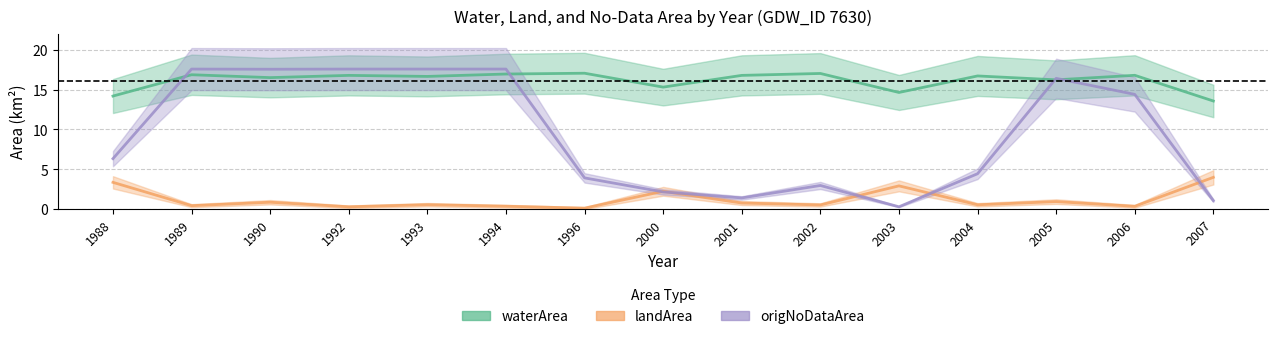

Reading left to right, what are all the values shown in this chart?

waterArea: 1988=14.2	1989=16.9	1990=16.5	1992=16.8	1993=16.6	1994=16.9	1996=17.0	2000=15.3	2001=16.8	2002=17.0	2003=14.6	2004=16.7	2005=16.2	2006=16.8	2007=13.6
landArea: 1988=3.4	1989=0.5	1990=0.9	1992=0.3	1993=0.6	1994=0.4	1996=0.1	2000=2.2	2001=0.8	2002=0.5	2003=2.9	2004=0.6	2005=1.0	2006=0.4	2007=4.0
origNoDataArea: 1988=6.3	1989=17.6	1990=17.5	1992=17.6	1993=17.6	1994=17.6	1996=3.9	2000=2.2	2001=1.4	2002=3.0	2003=0.3	2004=4.5	2005=16.4	2006=14.4	2007=1.1